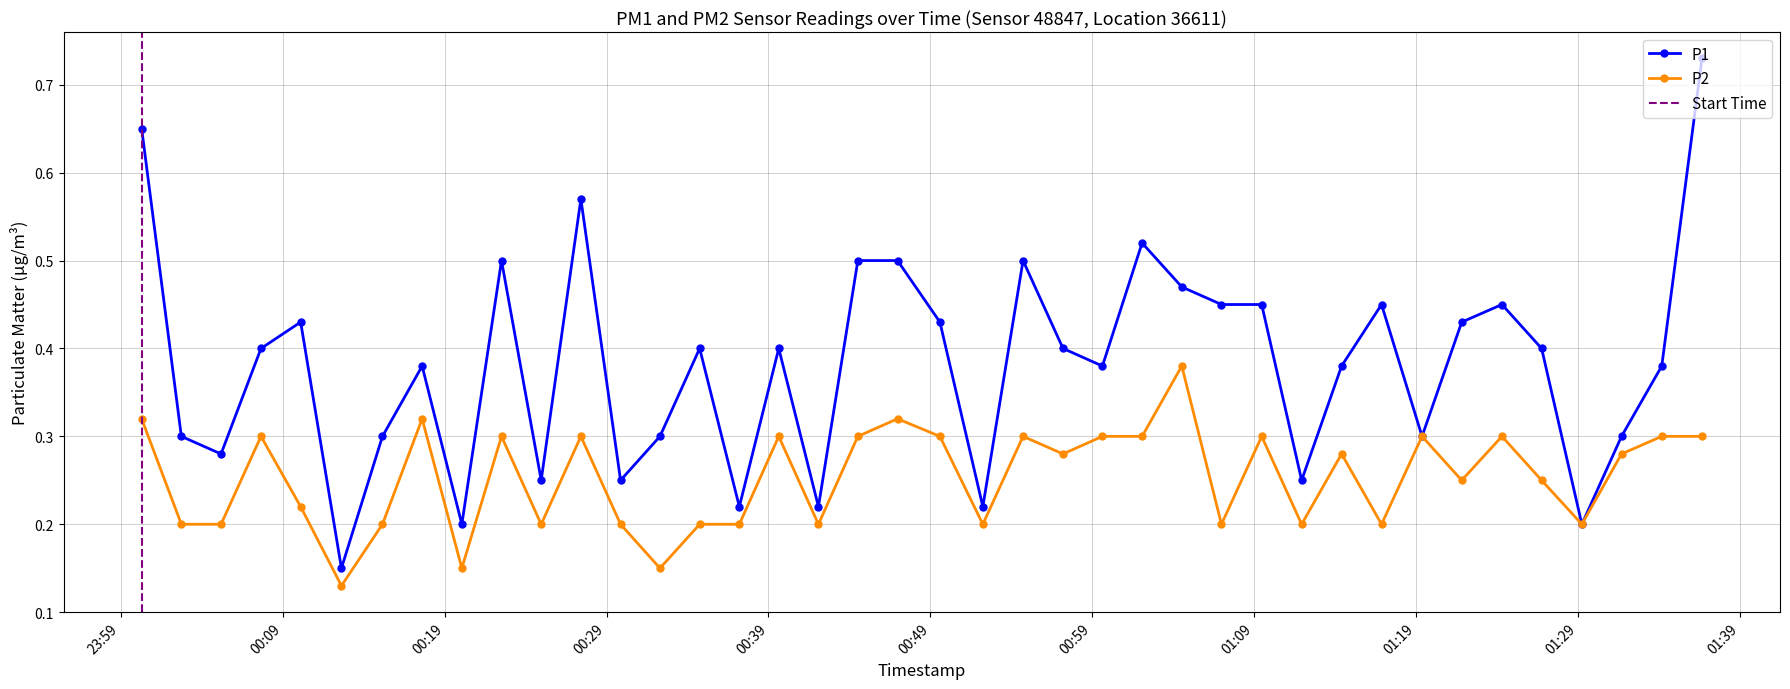

True or false: P1 and P2 intersect in this chart.

False